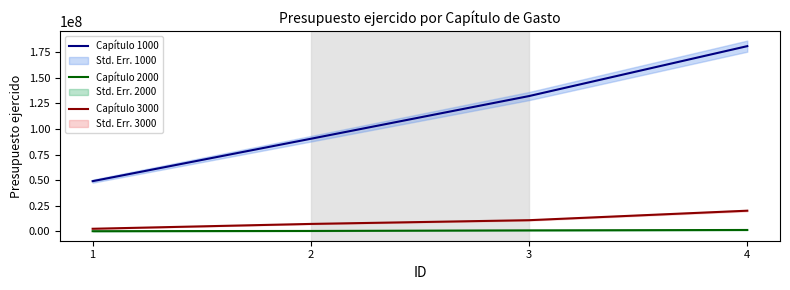

Between 1 and 3, which series saw the biggest shift?

Capítulo 1000